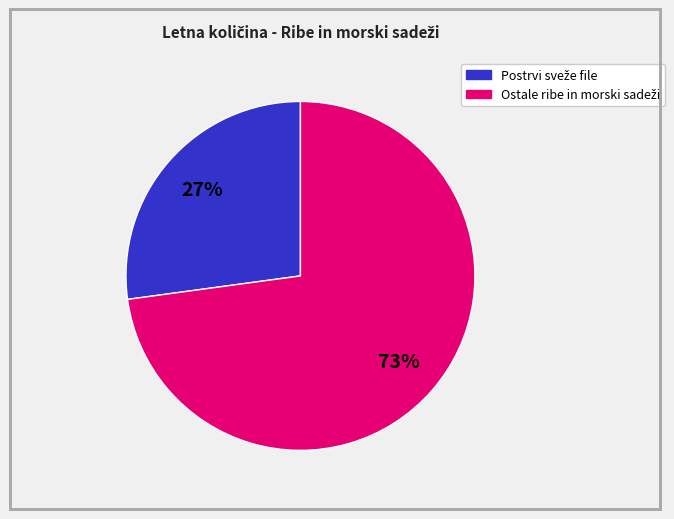

To the nearest percent, what is the average slice percentage?

50%